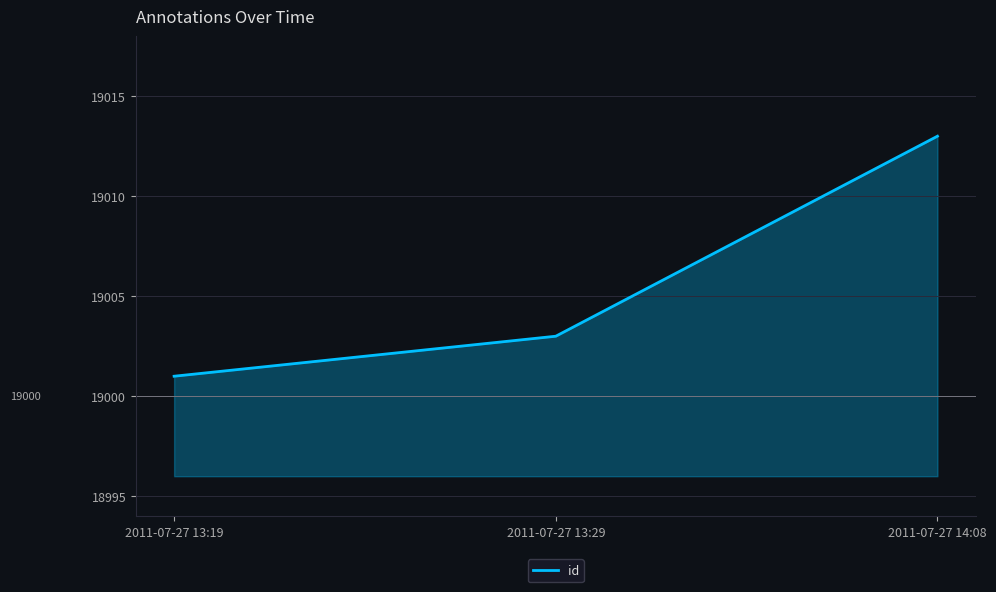

What is the greatest value displayed?

19013